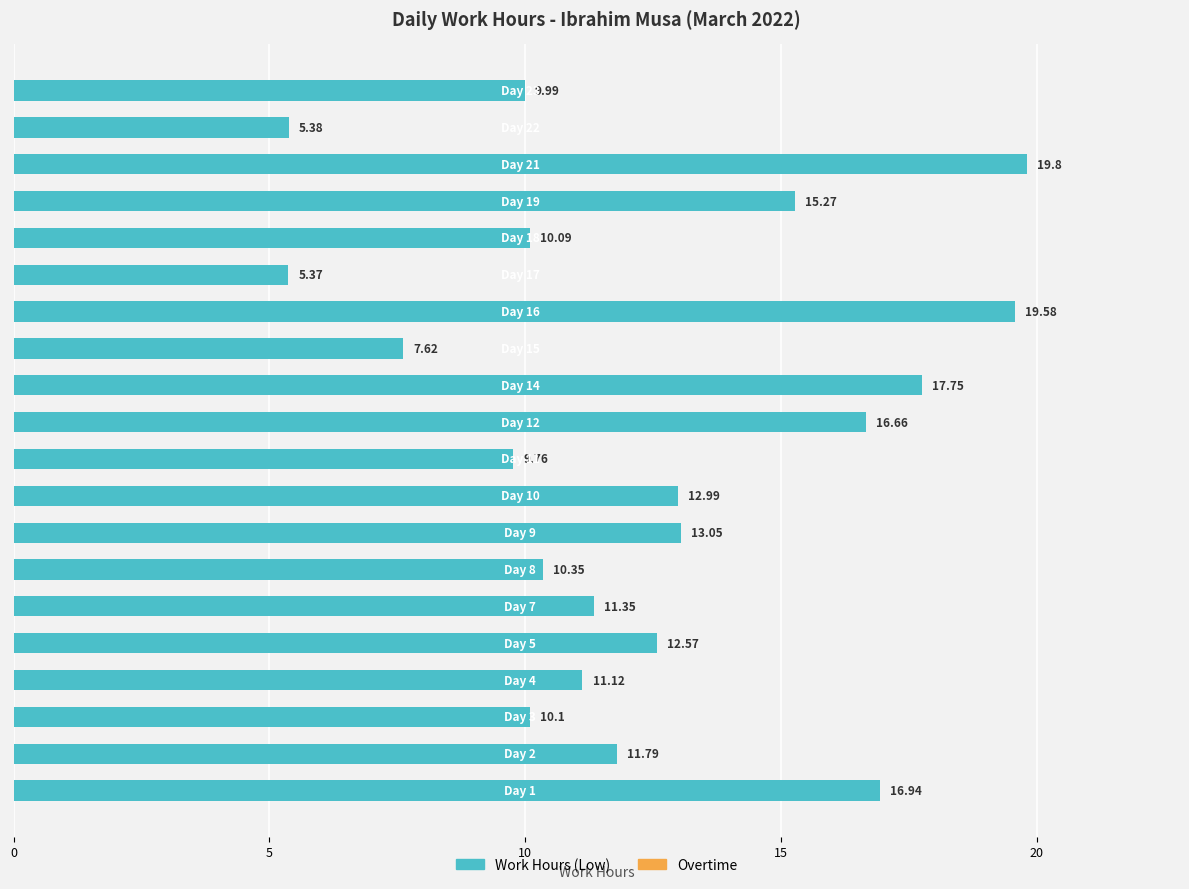

Does the chart contain any negative values?

No